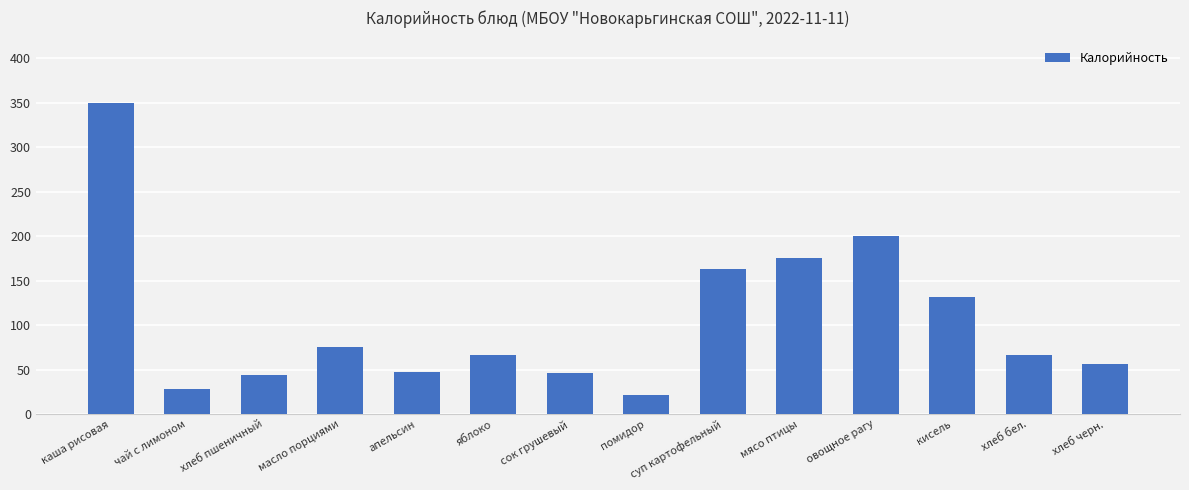

True or false: the data shows 7 at помидор.

False